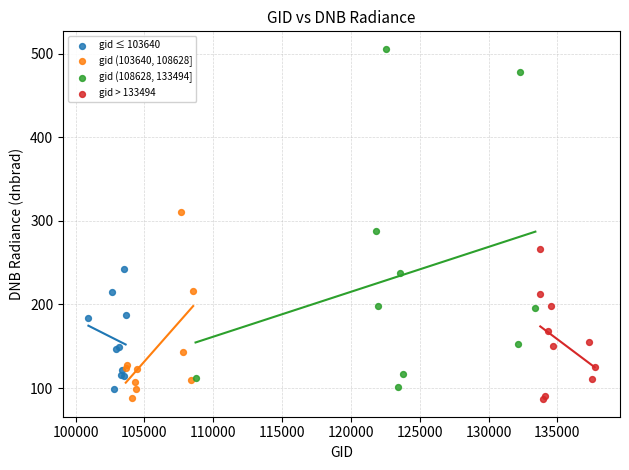

Which series has the largest Y range (max minus min)?

gid (108628, 133494]